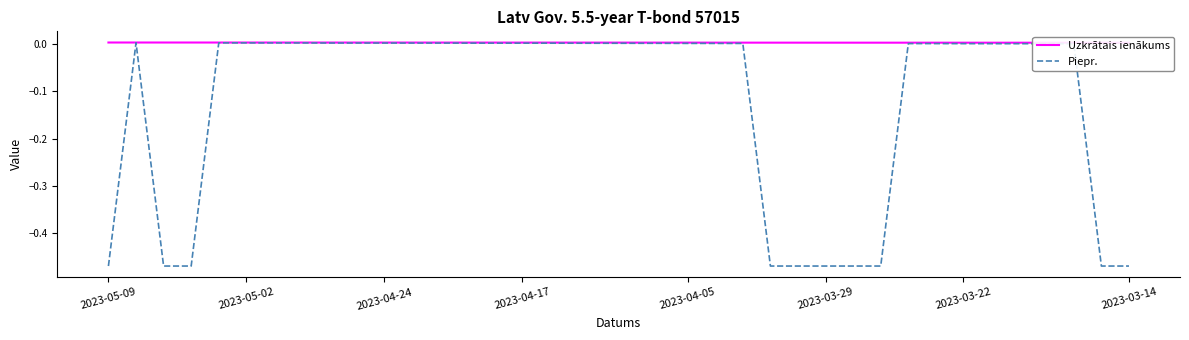

Rank the series by their average value, from highest to lowest.

Uzkrātais ienākums, Piepr.